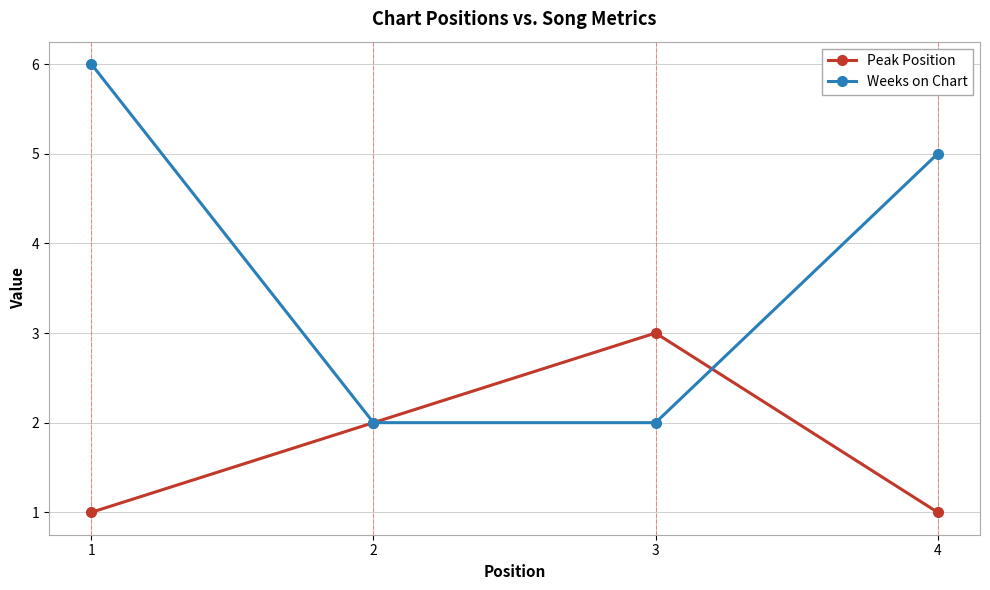

Rank the series by their average value, from lowest to highest.

Peak Position, Weeks on Chart